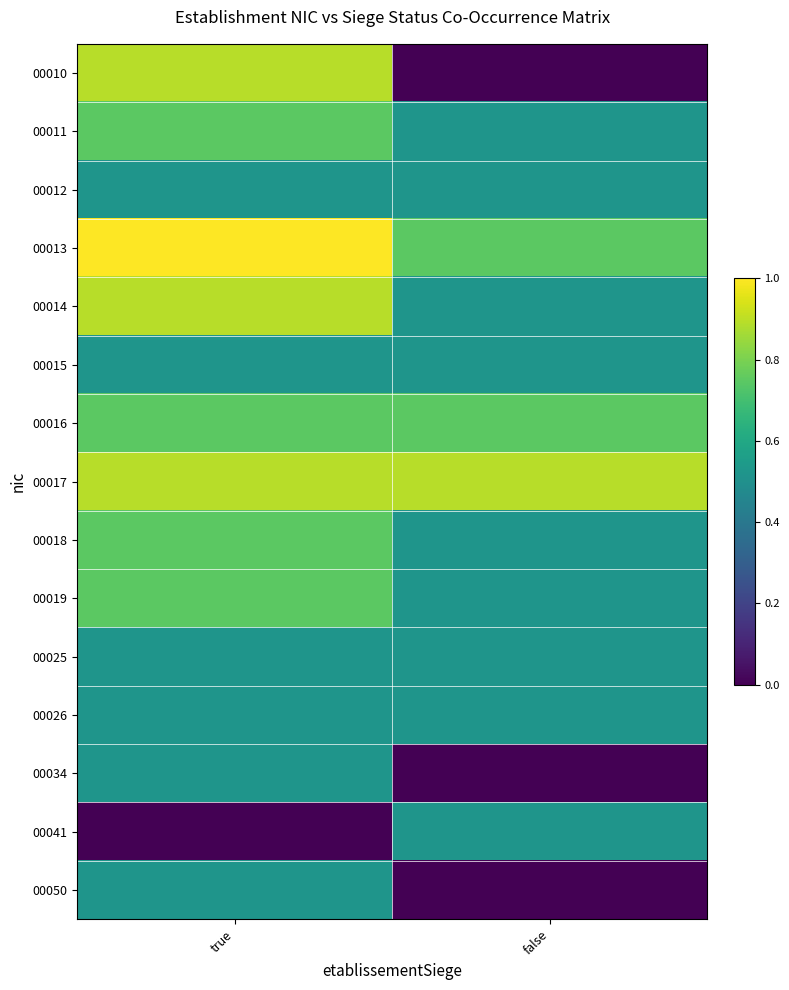

How many distinct data groups are displayed?

15